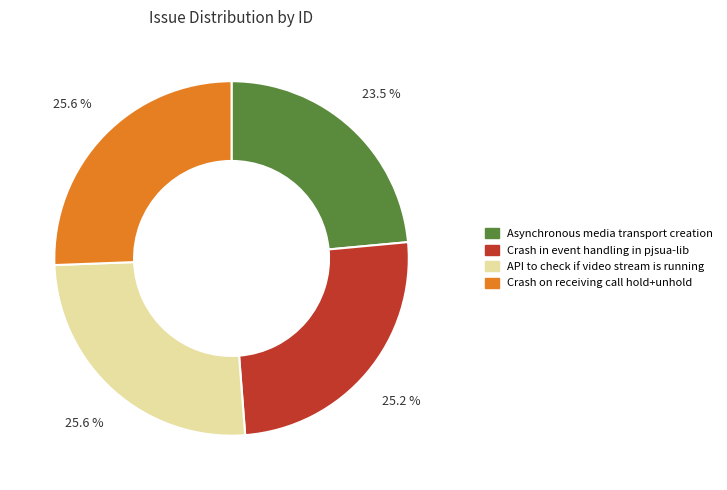

Between Asynchronous media transport creation and Crash on receiving call hold+unhold, which is larger?

Crash on receiving call hold+unhold